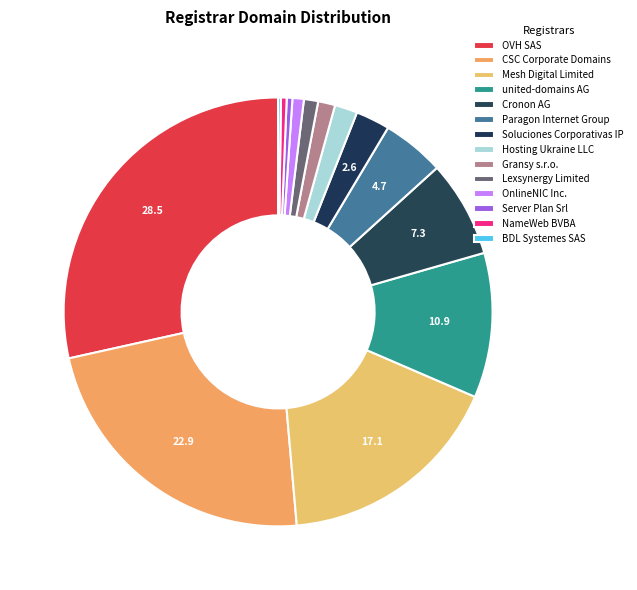

The OnlineNIC Inc. slice represents 1% of the pie. True or false?

True